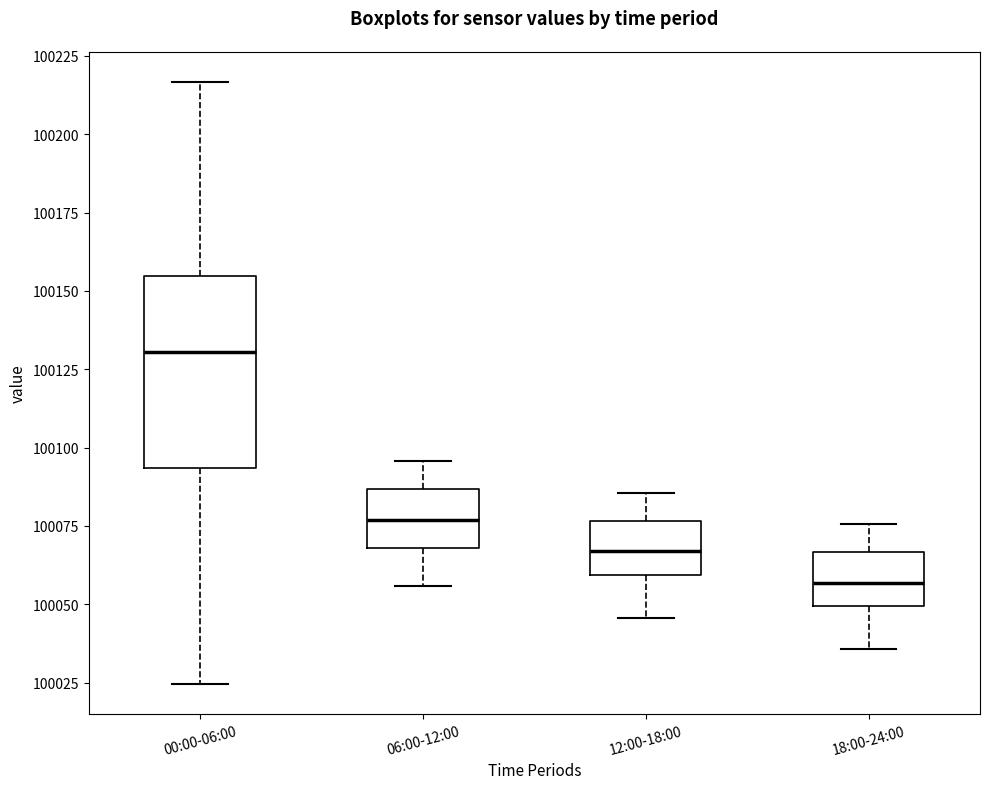

Which box has the lowest median line?

18:00-24:00